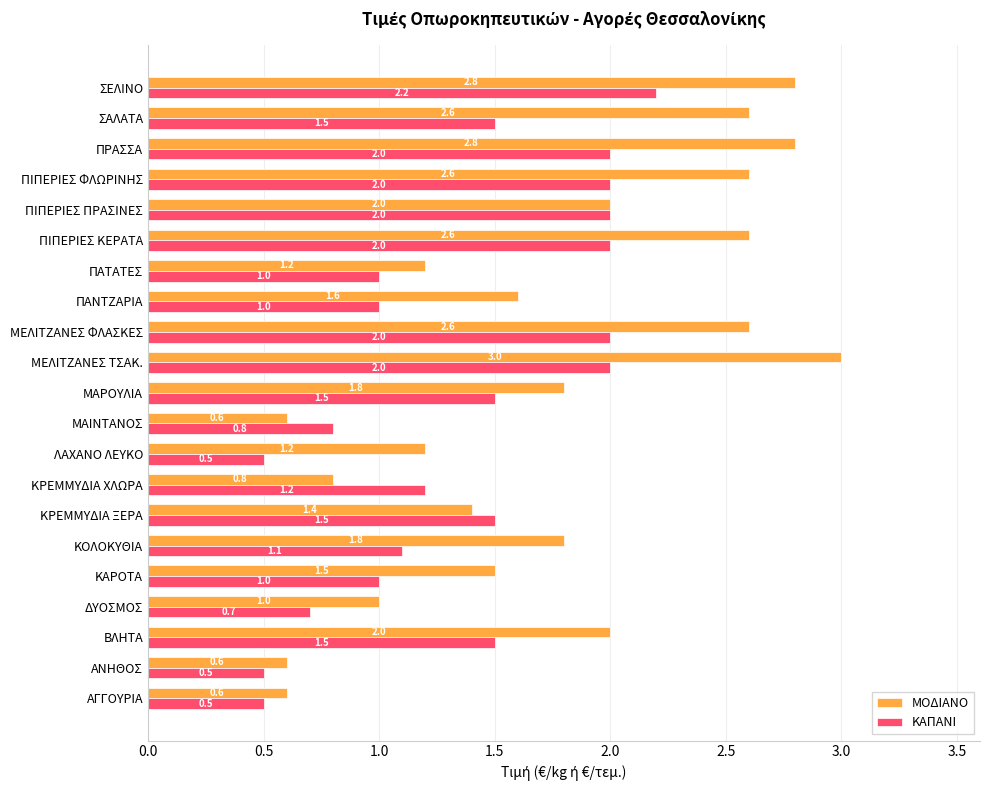

Which series has the largest total across all categories?

ΜΟΔΙΑΝΟ